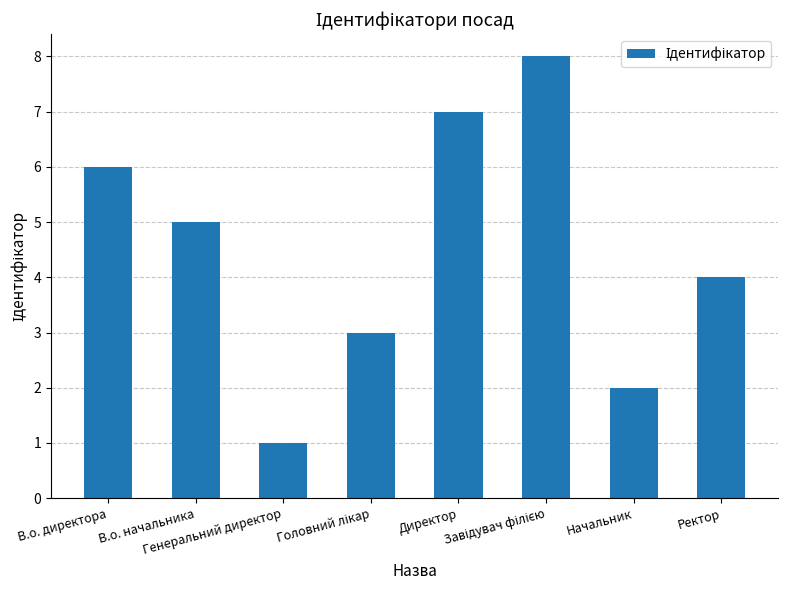

The value at В.о. директора is 3. True or false?

False